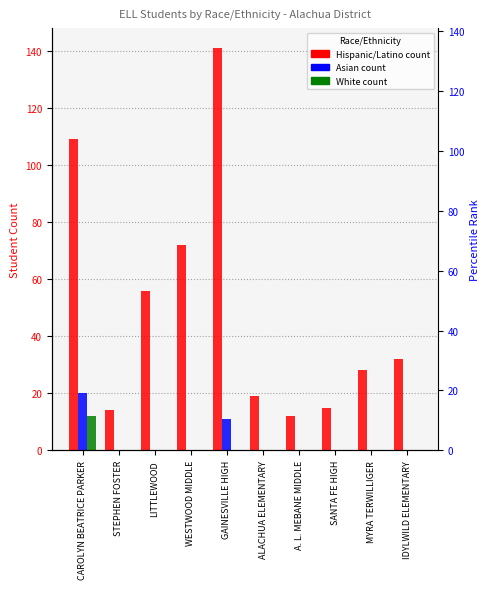

How many series are shown in this chart?

3